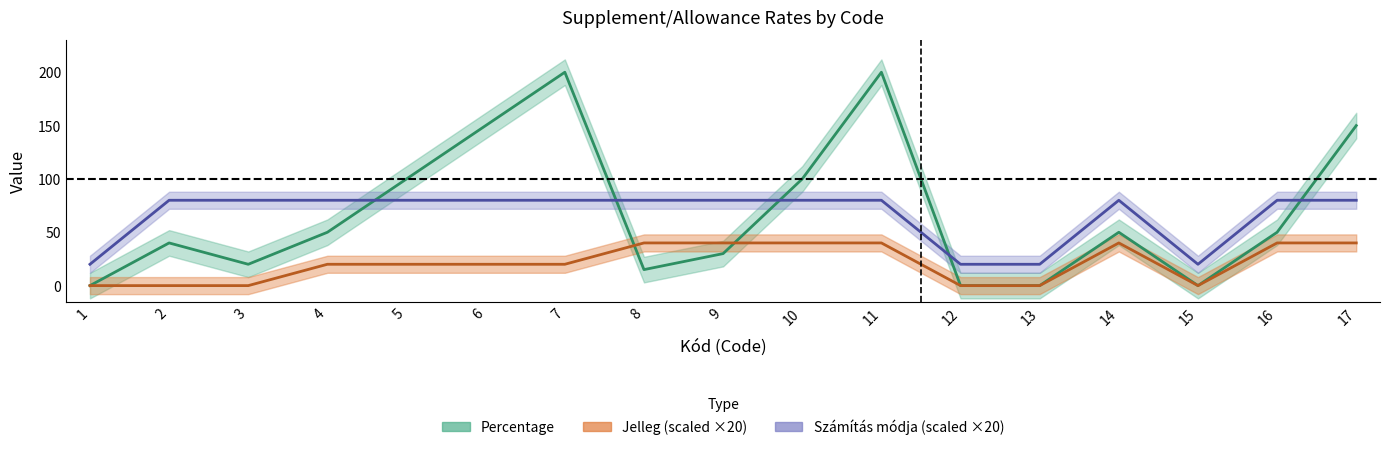

What is the difference between the highest and lowest values at 2?

80